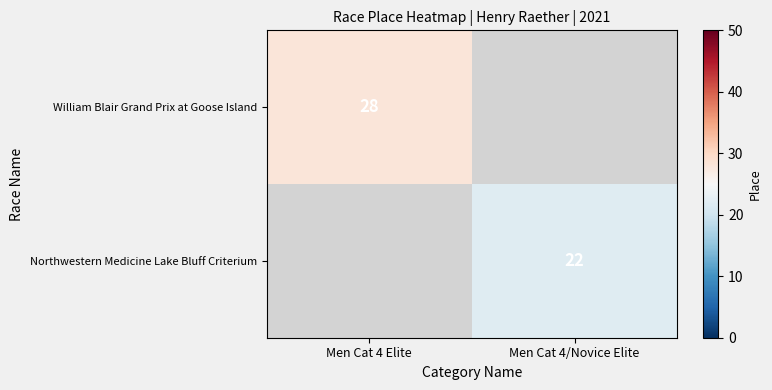

What is the maximum value shown in the chart?

28.0